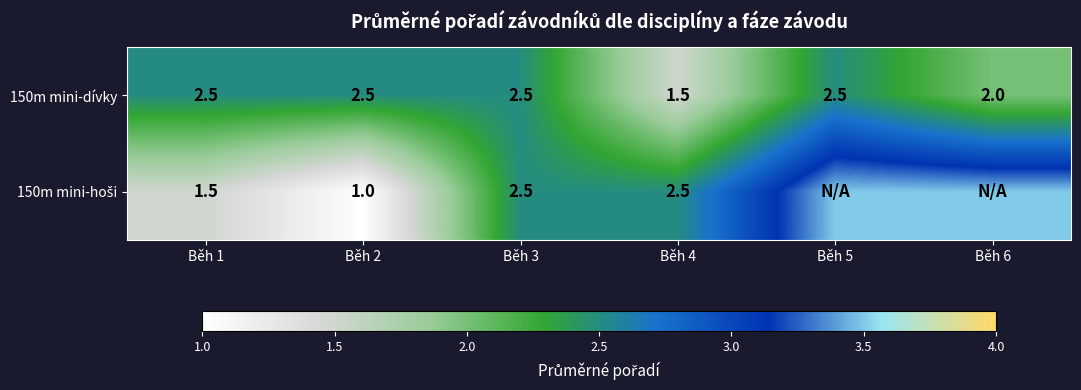

How many series are shown in this chart?

2